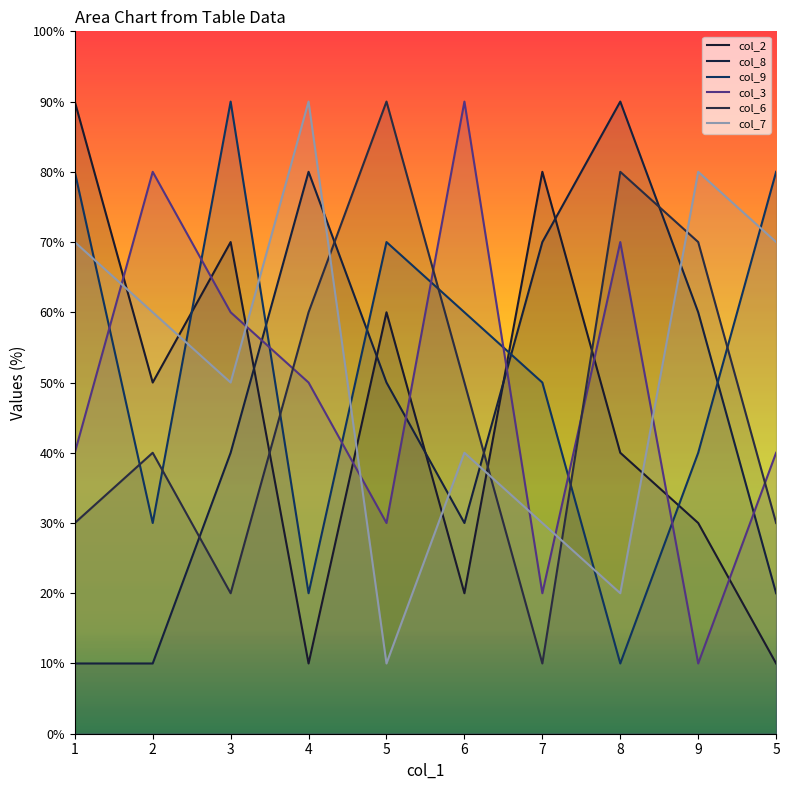

Between 4 and 3, which is larger?

3